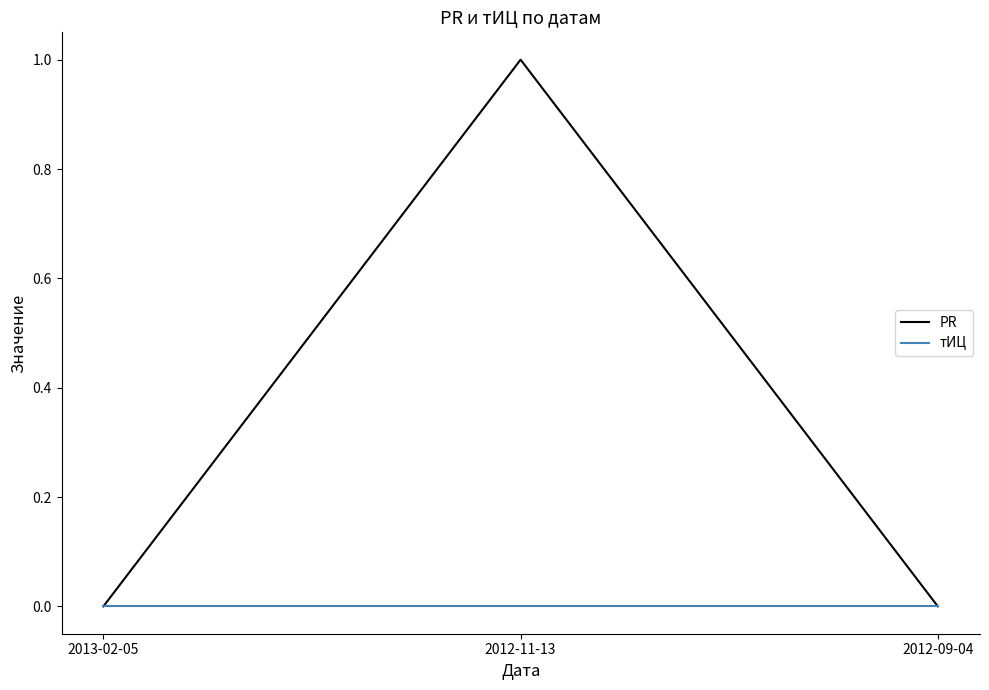

What is the difference between the highest and lowest values at 2012-11-13?

1